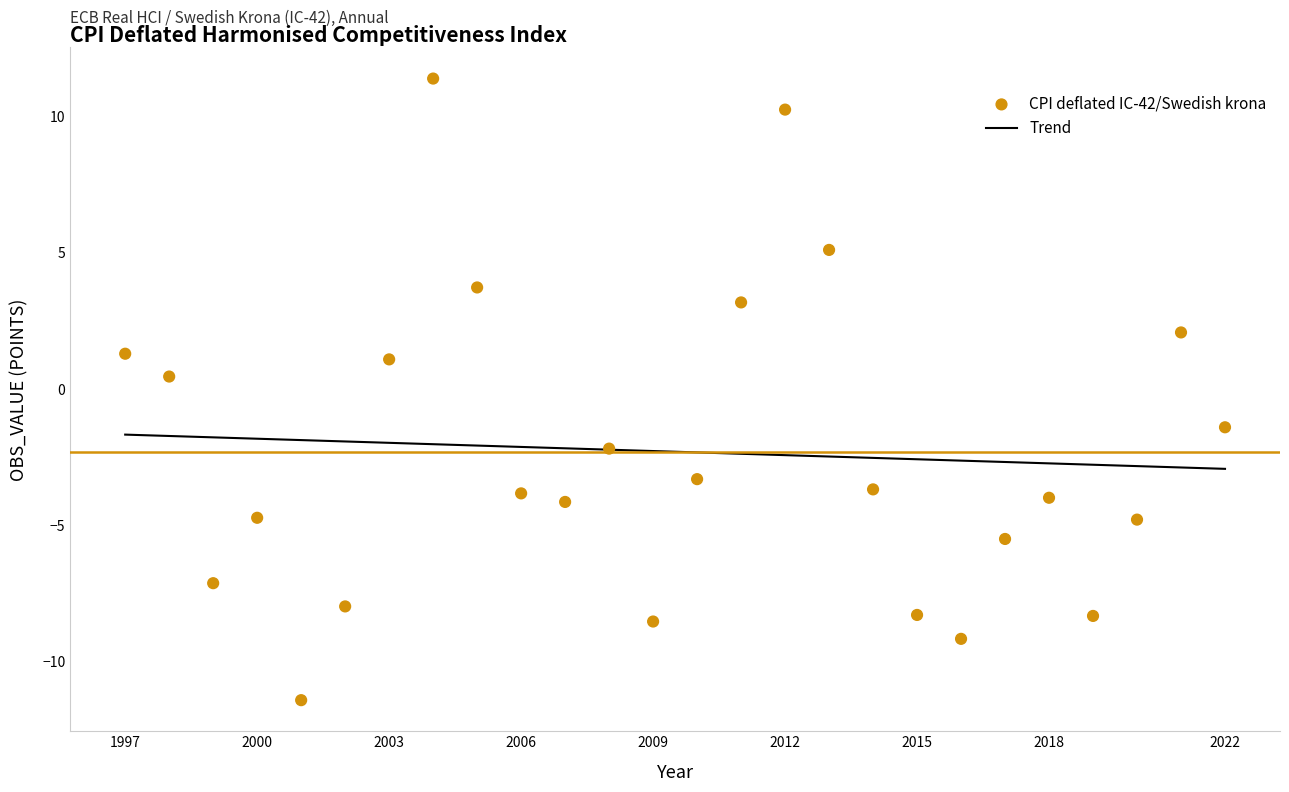

What is the range of X values (max minus min)?

25.0